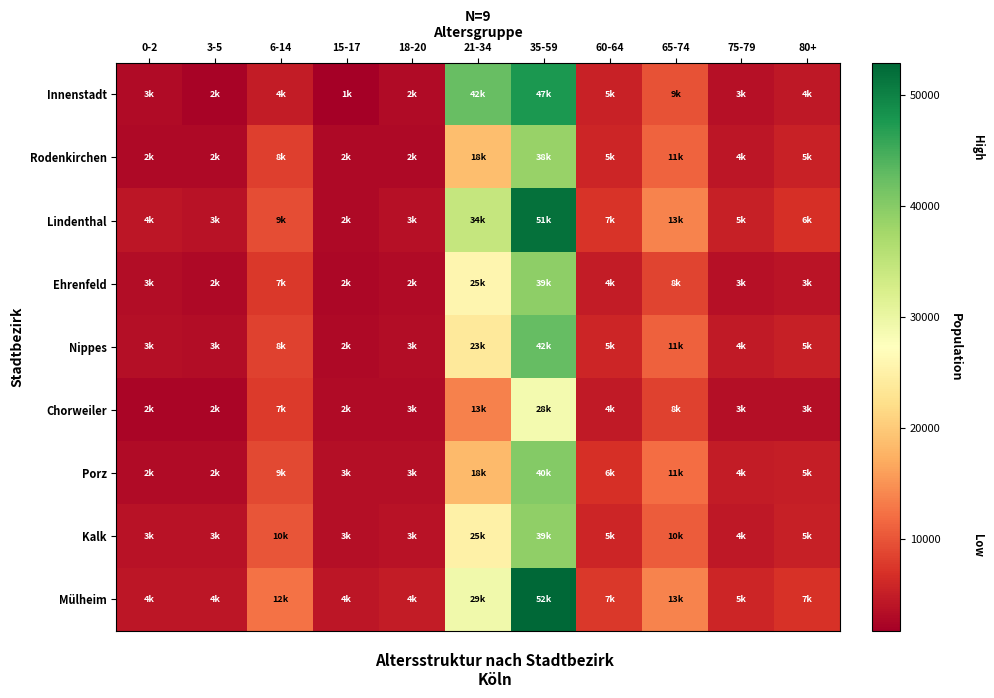

Reading right to left, transcribe all the data shown in this chart.

Innenstadt: 80+=4428	75-79=3658	65-74=9811	60-64=5471	35-59=47545	21-34=42416	18-20=2920	15-17=1694	6-14=4734	3-5=2130	0-2=3020
Rodenkirchen: 80+=5331	75-79=4250	65-74=11120	60-64=5762	35-59=38541	21-34=18849	18-20=2878	15-17=2767	6-14=8113	3-5=2794	0-2=2735
Lindenthal: 80+=6787	75-79=5272	65-74=13732	60-64=7125	35-59=51913	21-34=34420	18-20=3627	15-17=2812	6-14=9493	3-5=3744	0-2=4224
Ehrenfeld: 80+=3935	75-79=3500	65-74=8698	60-64=4755	35-59=39511	21-34=25894	18-20=2928	15-17=2629	6-14=7677	3-5=2815	0-2=3151
Nippes: 80+=5154	75-79=4511	65-74=11068	60-64=5888	35-59=42681	21-34=23771	18-20=3146	15-17=2821	6-14=8314	3-5=3165	0-2=3426
Chorweiler: 80+=3493	75-79=3458	65-74=8411	60-64=4683	35-59=28786	21-34=13538	18-20=3046	15-17=2929	6-14=7857	3-5=2356	0-2=2338
Porz: 80+=5084	75-79=4705	65-74=11961	60-64=6776	35-59=40244	21-34=18388	18-20=3456	15-17=3399	6-14=9089	3-5=2983	0-2=2954
Kalk: 80+=5163	75-79=4382	65-74=10526	60-64=5763	35-59=39281	21-34=25001	18-20=3809	15-17=3381	6-14=10056	3-5=3728	0-2=3795
Mülheim: 80+=7051	75-79=5820	65-74=13759	60-64=7679	35-59=52951	21-34=29317	18-20=4747	15-17=4169	6-14=12343	3-5=4151	0-2=4195